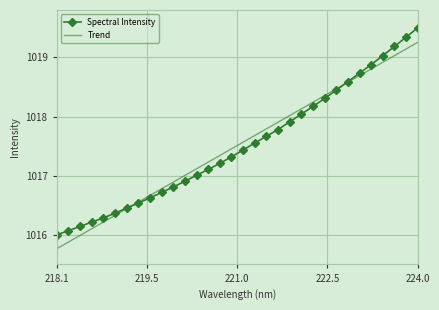

True or false: Trend and Spectral Intensity cross at least once.

True